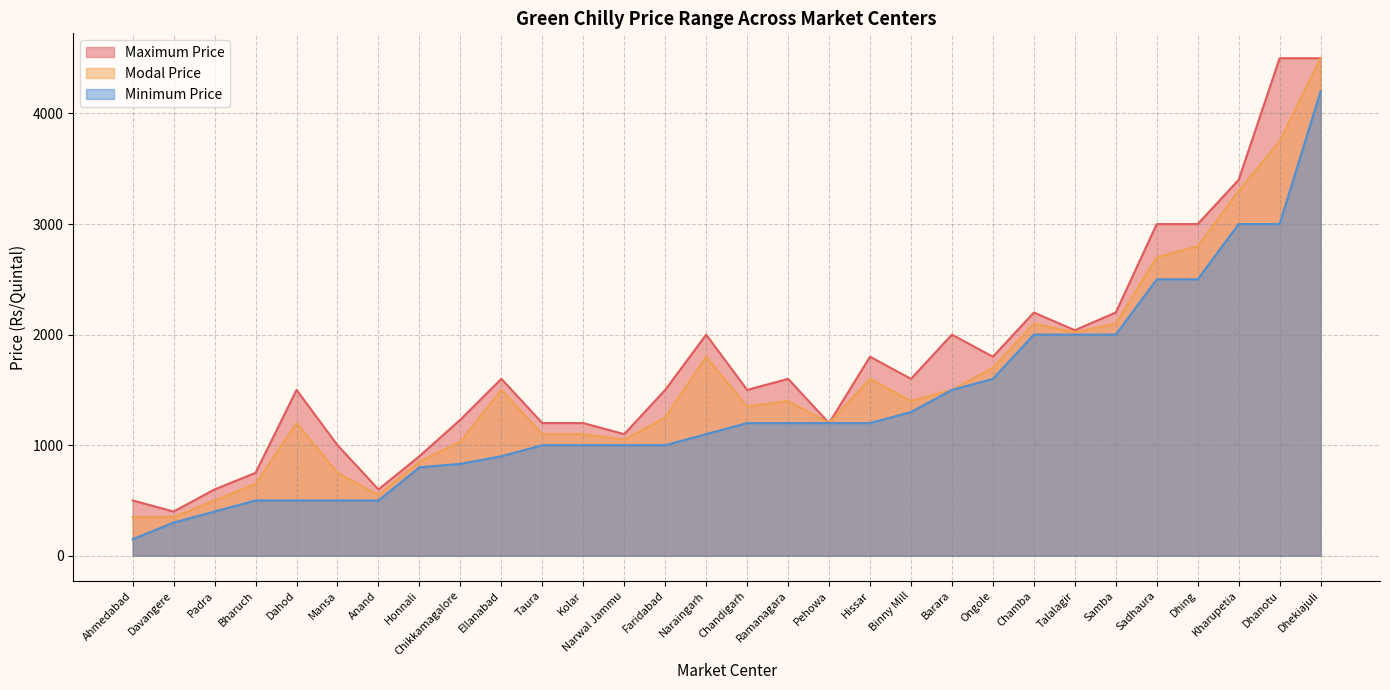

What is the maximum value for Modal Price?

4500